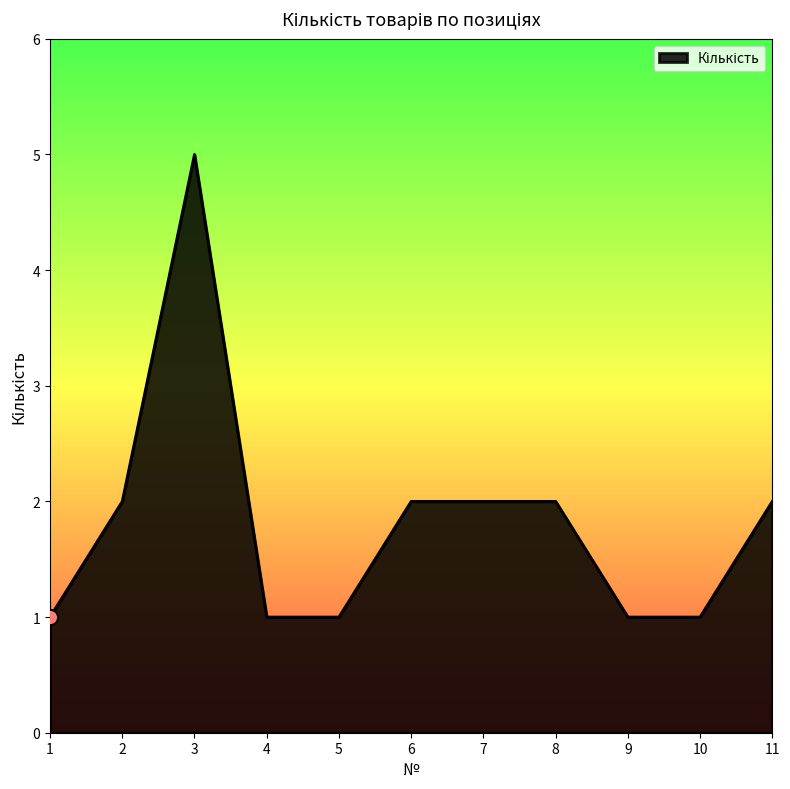

What is the change in value from 3 to 10?

-4